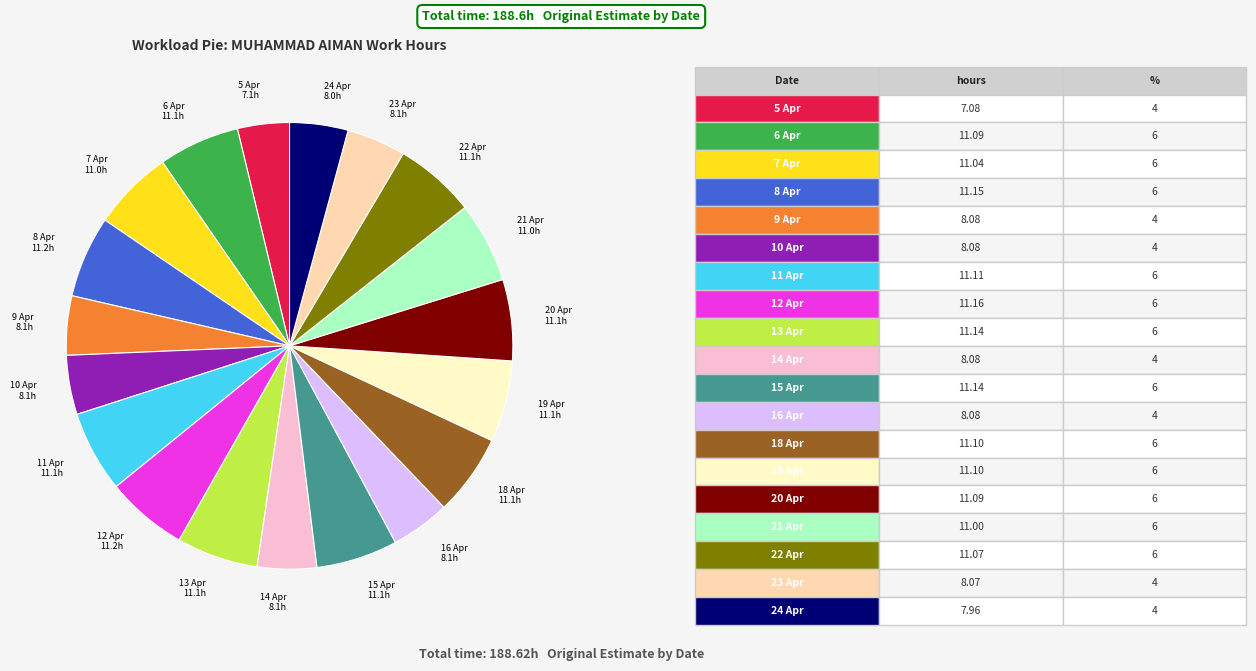

Is it true that 15 Apr is 21% of the pie?

False